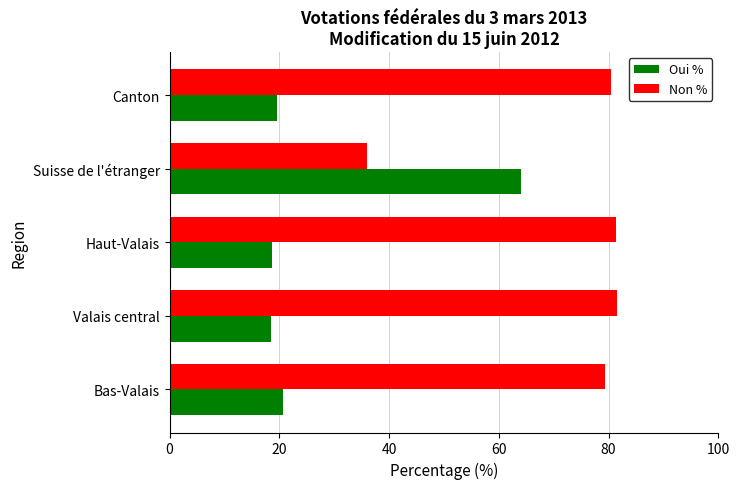

What is the spread (max minus min) of values at Bas-Valais?

58.6